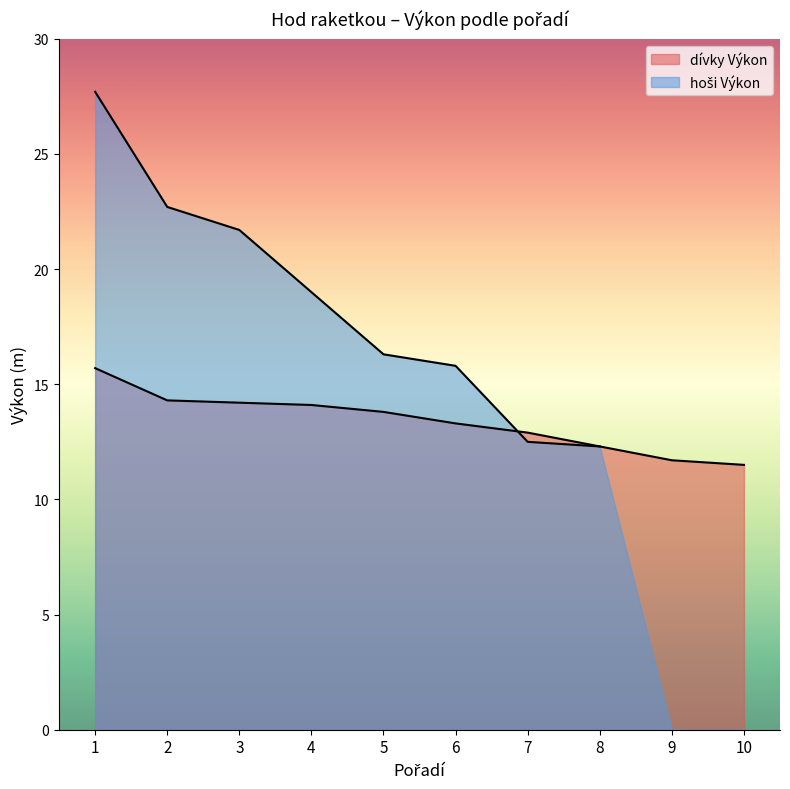

Approximately how many times larger is the value at 2 compared to 7?

1.1